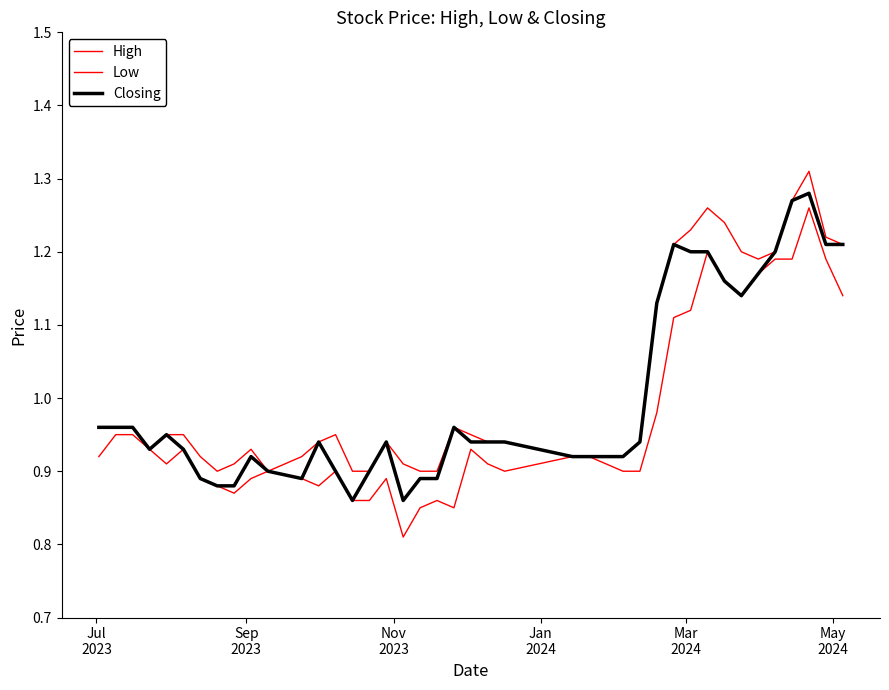

Does the chart have visible grid lines?

No